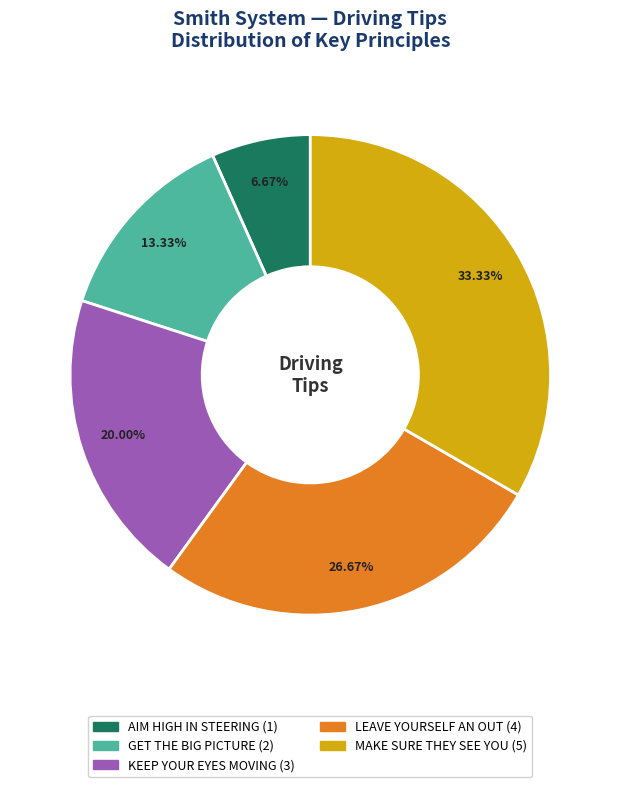

What is the largest slice in the pie chart?

MAKE SURE THEY SEE YOU